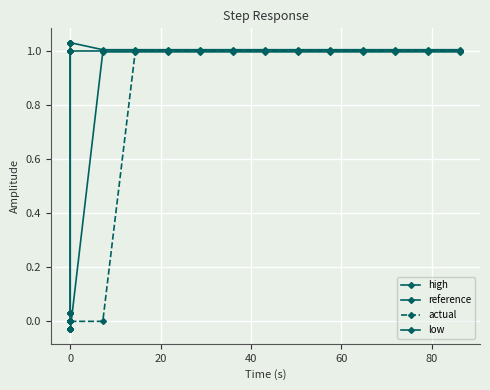

True or false: low and reference intersect in this chart.

False